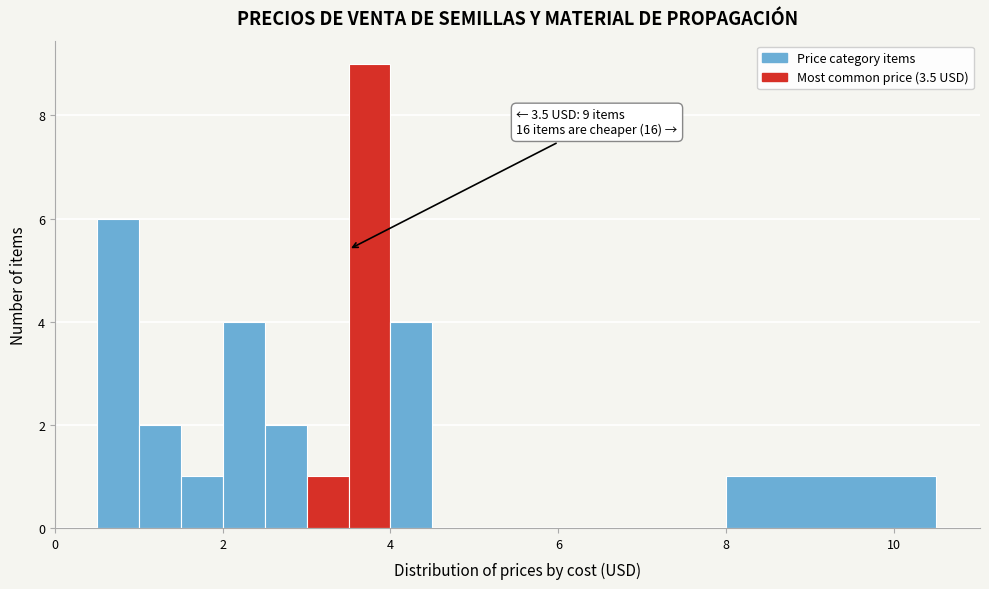

Read against the x-axis, roughly where is the centre of the tallest bar?

3.8